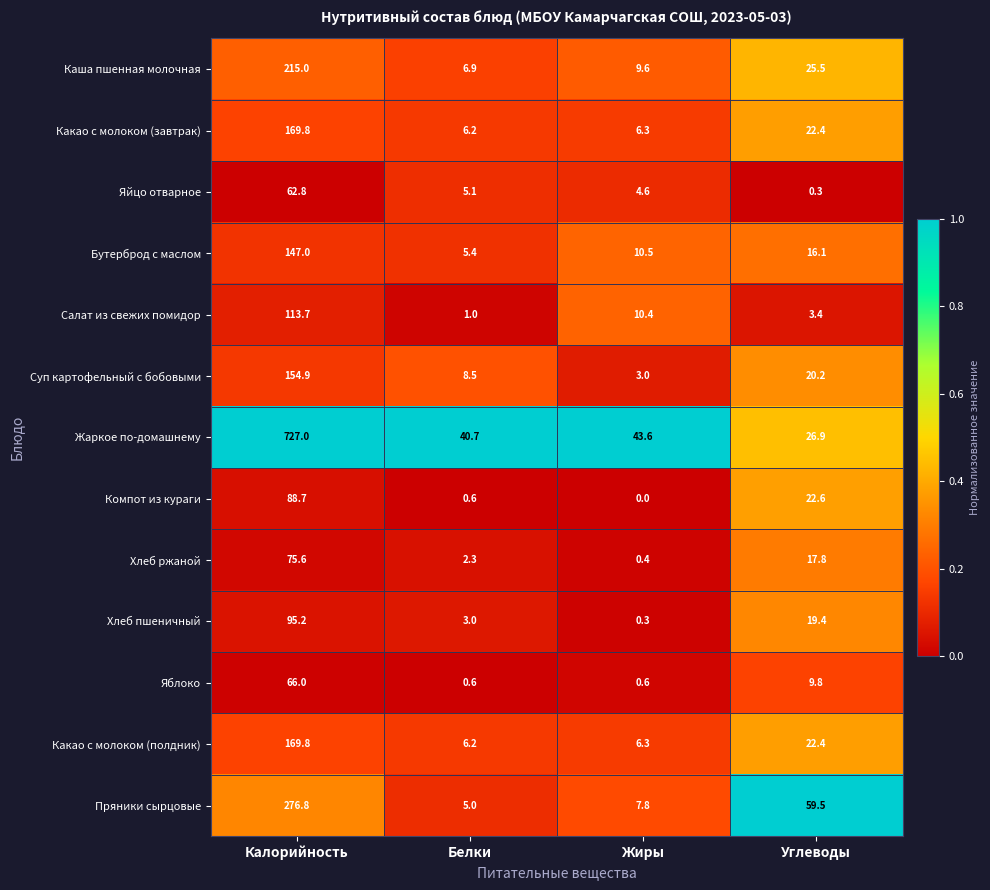

What is the total value across all series at Углеводы?

266.3